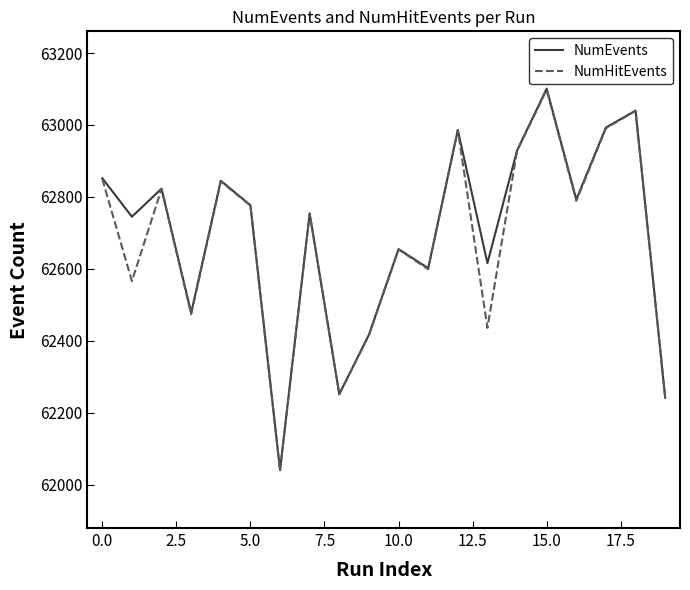

What is the maximum value shown in the chart?

63101